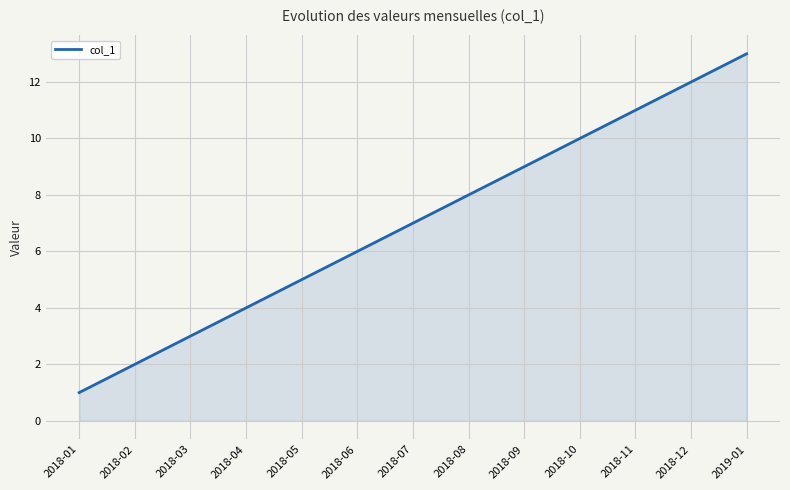

What is the greatest value displayed?

13